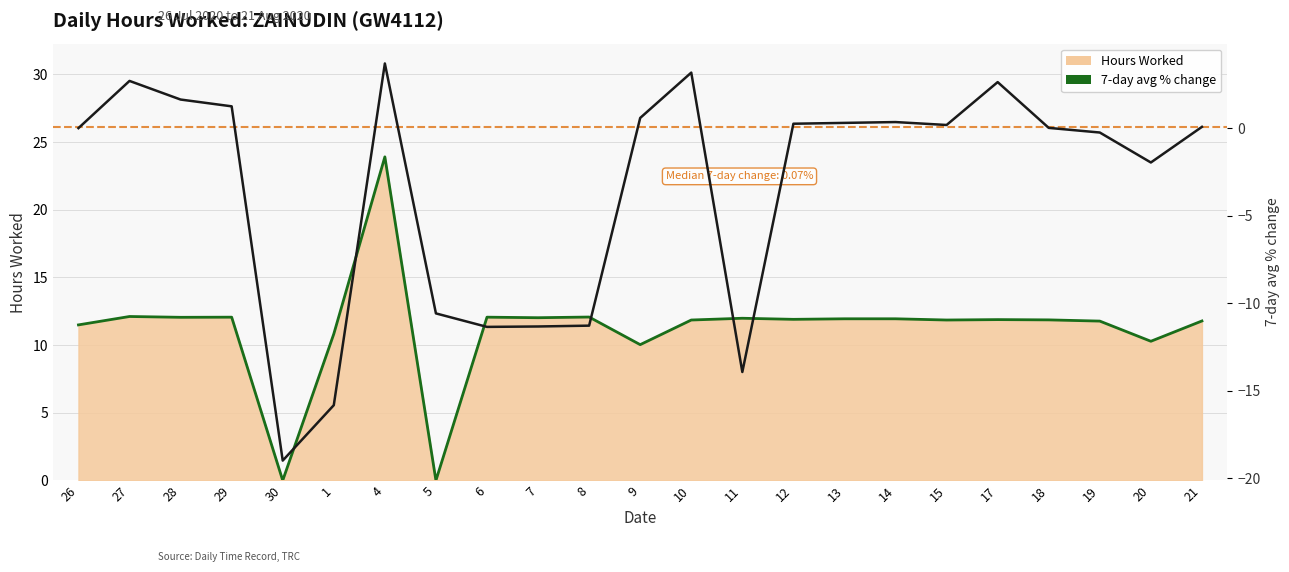

Reading right to left, transcribe all the data shown in this chart.

Hours Worked (line): 21=11.8	20=10.3	19=11.8	18=11.9	17=11.9	15=11.8	14=11.9	13=11.9	12=11.9	11=12.0	10=11.8	9=10.0	8=12.1	7=12.0	6=12.1	5=0.0	4=23.9	1=10.8	30=0.0	29=12.1	28=12.1	27=12.1	26=11.5
7-day avg % change: 21=0.1	20=-2.0	19=-0.3	18=0.0	17=2.6	15=0.2	14=0.3	13=0.3	12=0.3	11=-13.9	10=3.2	9=0.6	8=-11.3	7=-11.3	6=-11.4	5=-10.6	4=3.7	1=-15.8	30=-19.0	29=1.2	28=1.6	27=2.7	26=0.0